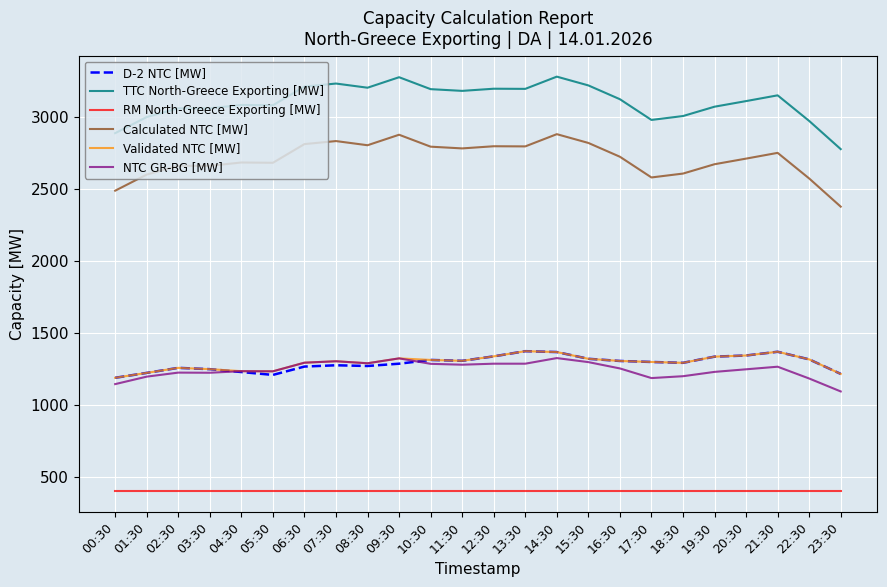

What is the greatest value displayed?

3283